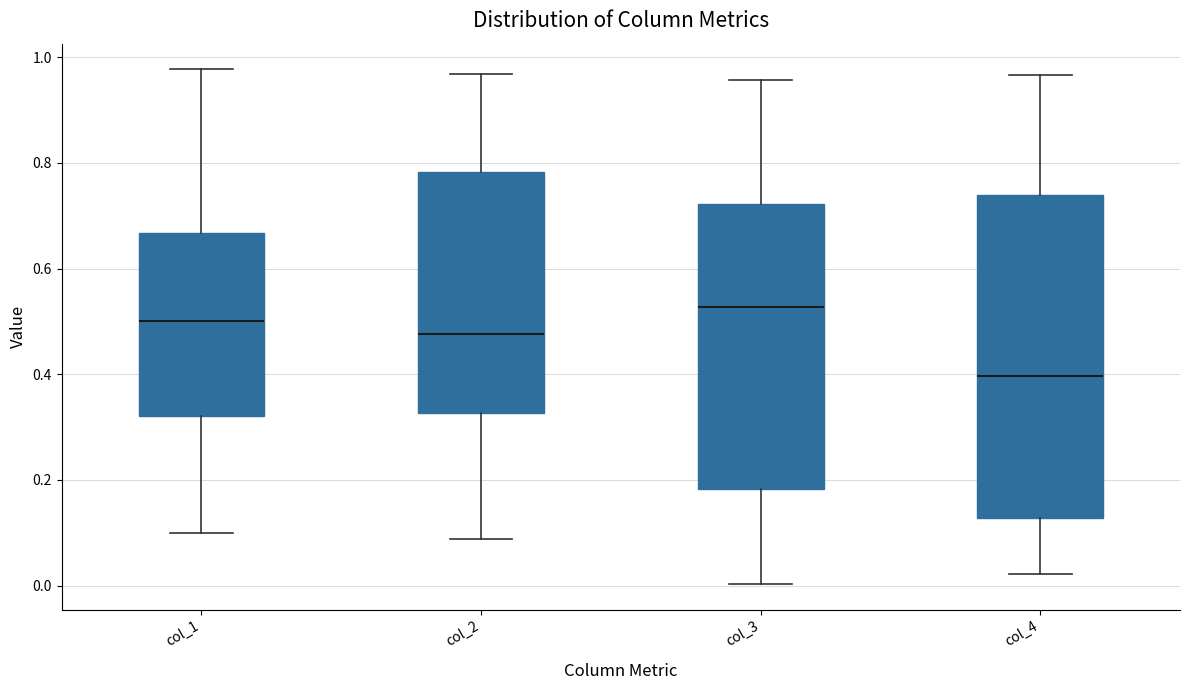

Comparing the boxes themselves (not the whiskers), which one is the tallest?

col_4